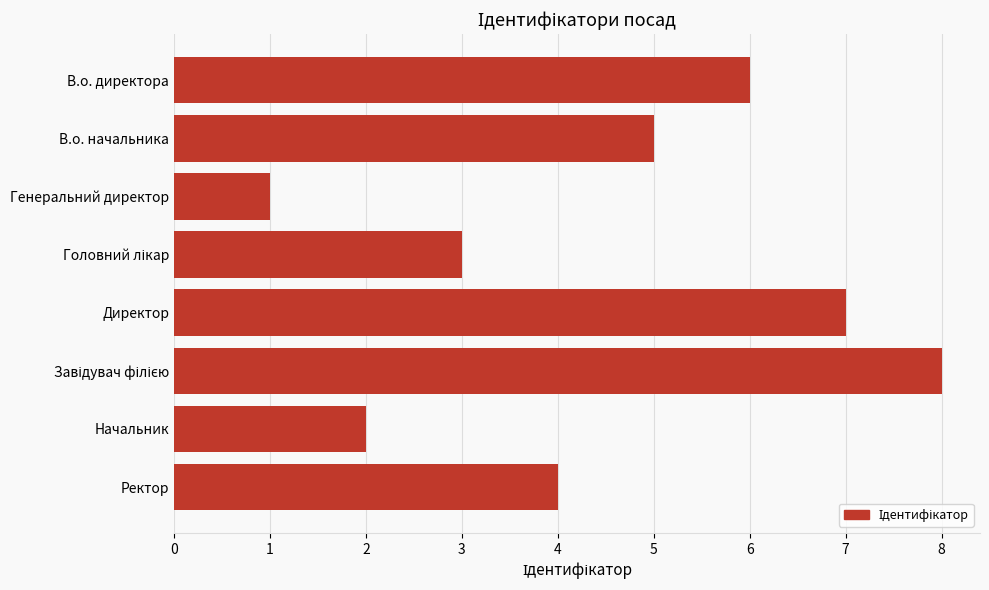

What is the label of the 6th bar from the bottom?

Генеральний директор